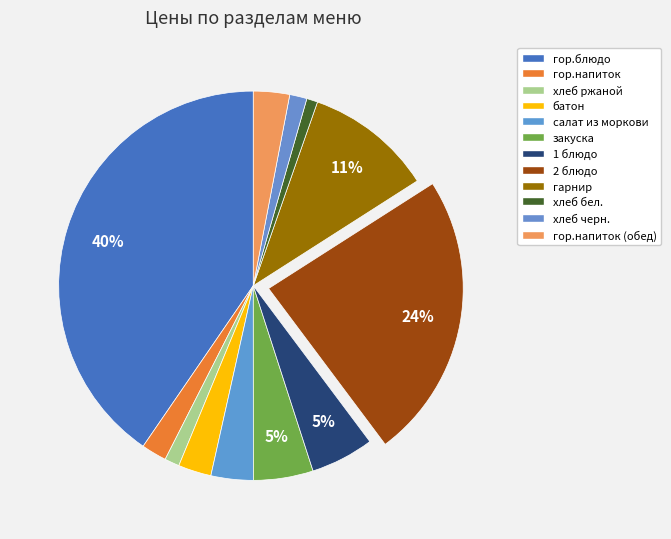

To the nearest percent, what portion does хлеб бел. represent?

1%